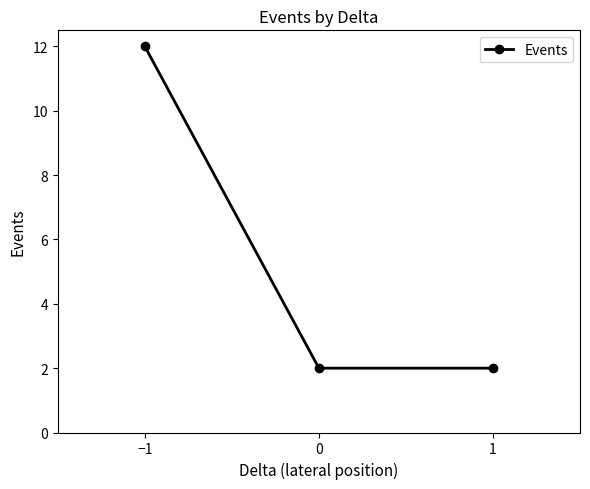

The chart shows a value of 2 at 1. True or false?

True